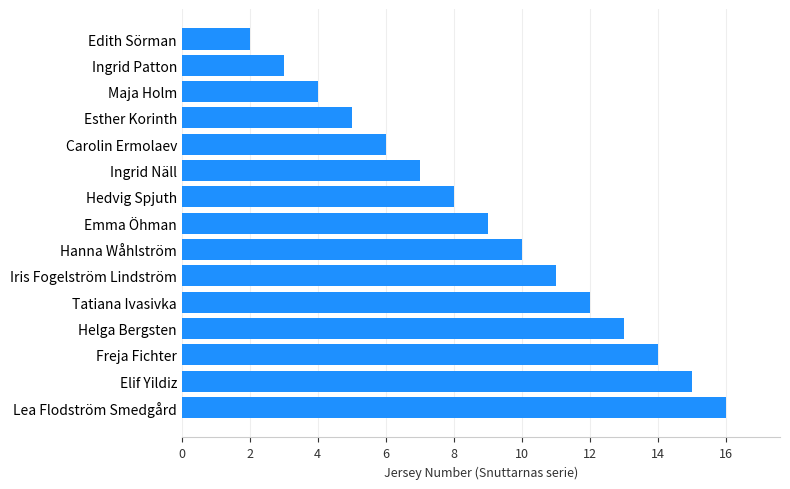

How many distinct data groups are displayed?

1